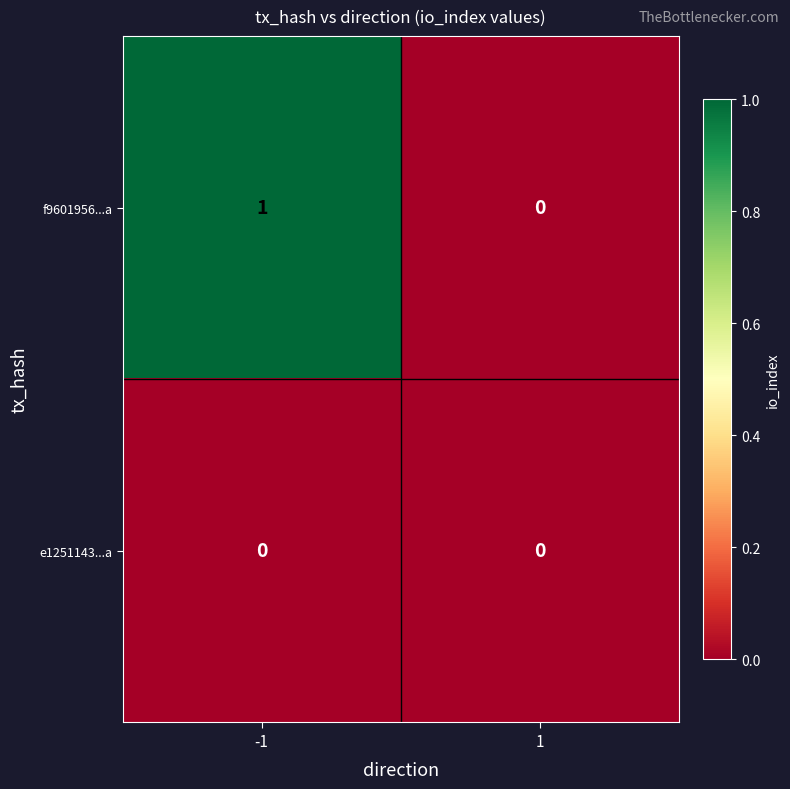

Between -1 and 1, which series saw the biggest shift?

f9601956...a